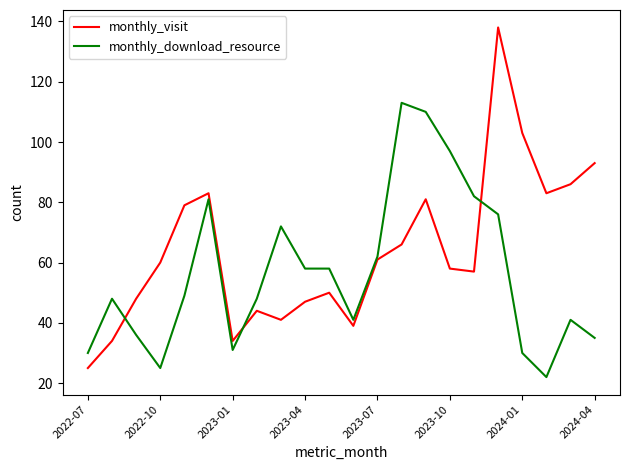

List the series in order of their overall mean, highest first.

monthly_visit, monthly_download_resource